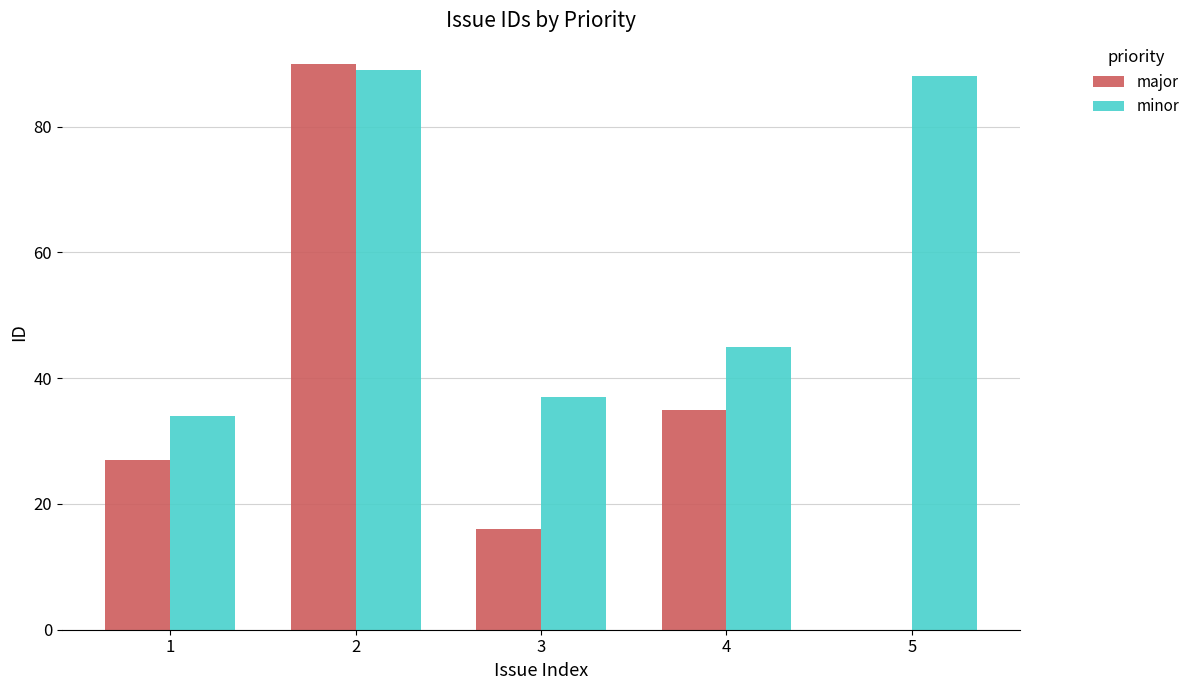

What is the sum of all minor values?

293